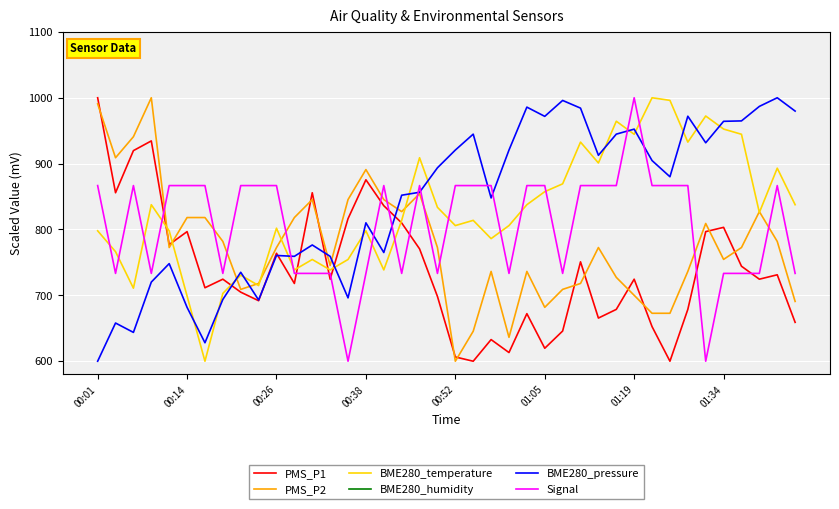

What is the sum of the Signal values at 14 and 36?

1333.3